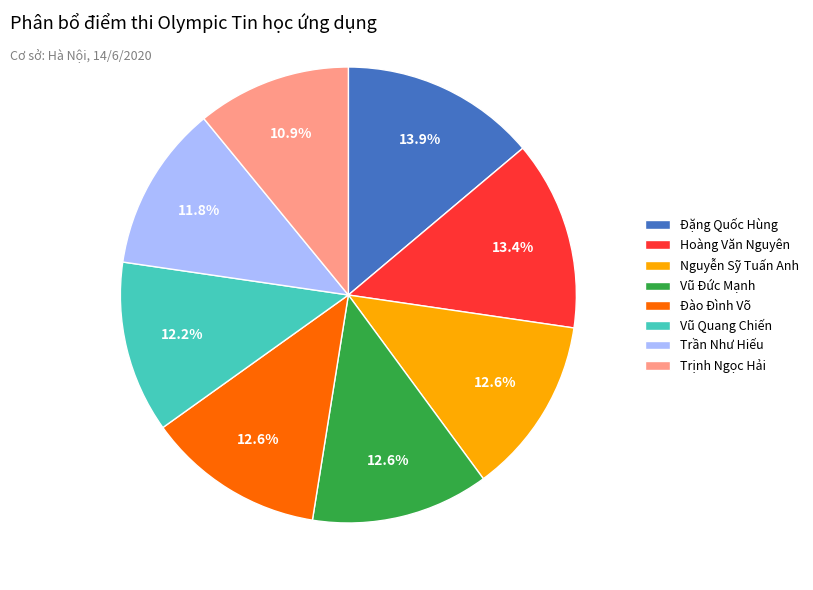

To the nearest percent, what is the combined percentage of Đào Đình Võ and Đặng Quốc Hùng?

26%